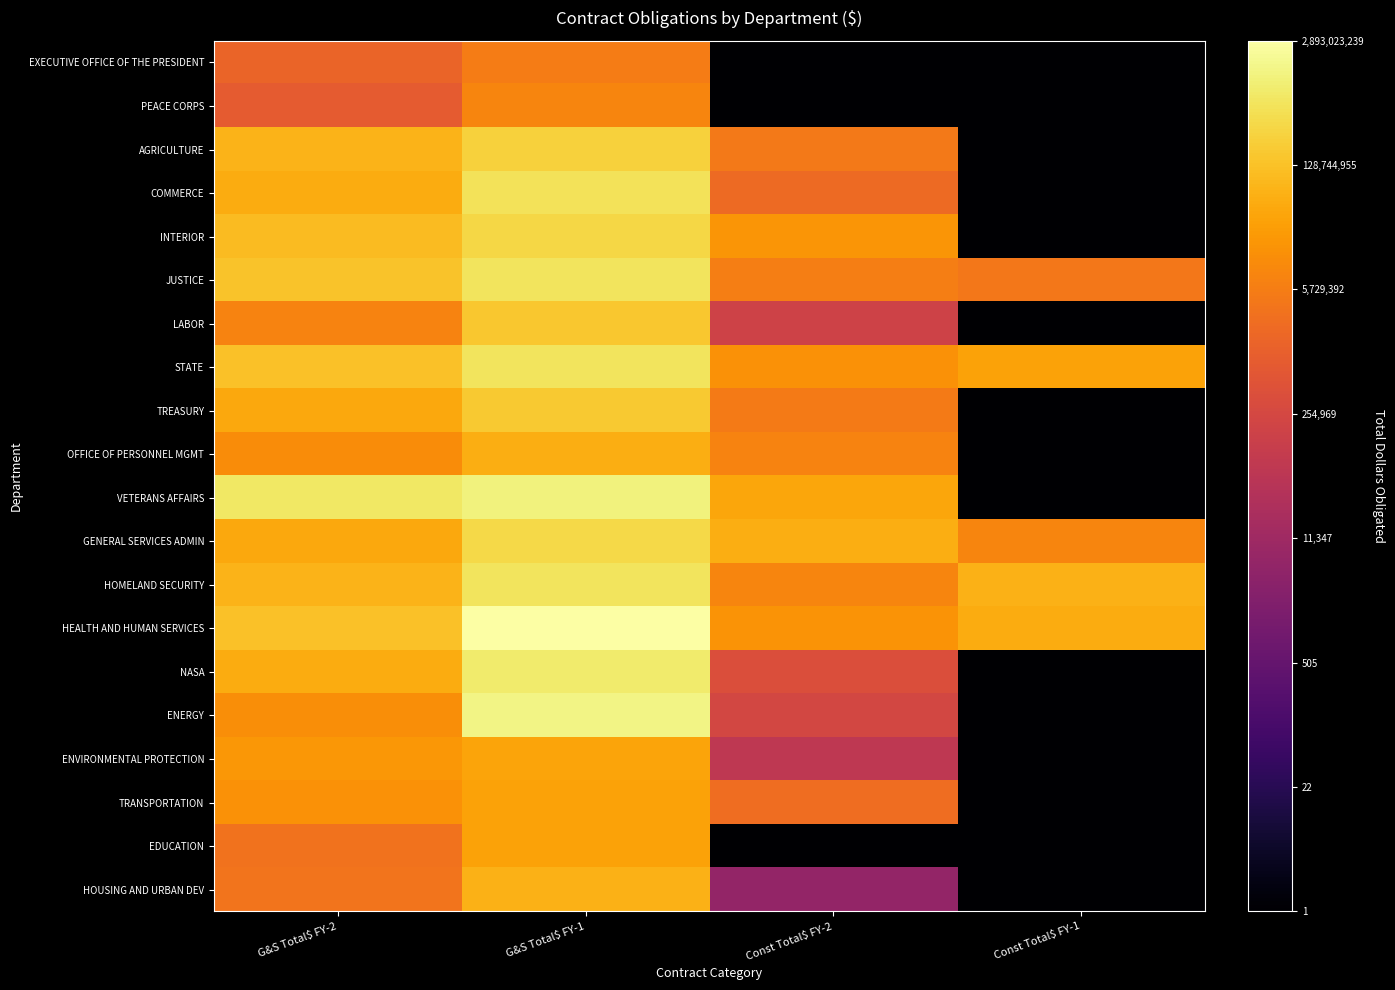

Between G&S Total$ FY-2 and Const Total$ FY-1, which series saw the biggest shift?

VETERANS AFFAIRS